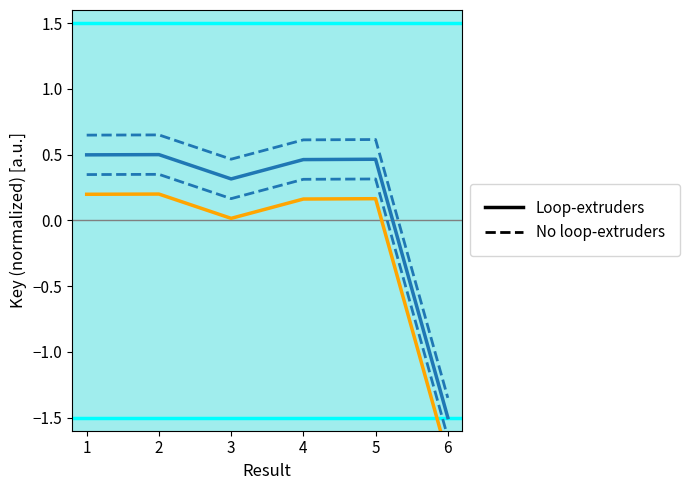

True or false: Loop-extruders and No loop-extruders (solid) intersect in this chart.

False